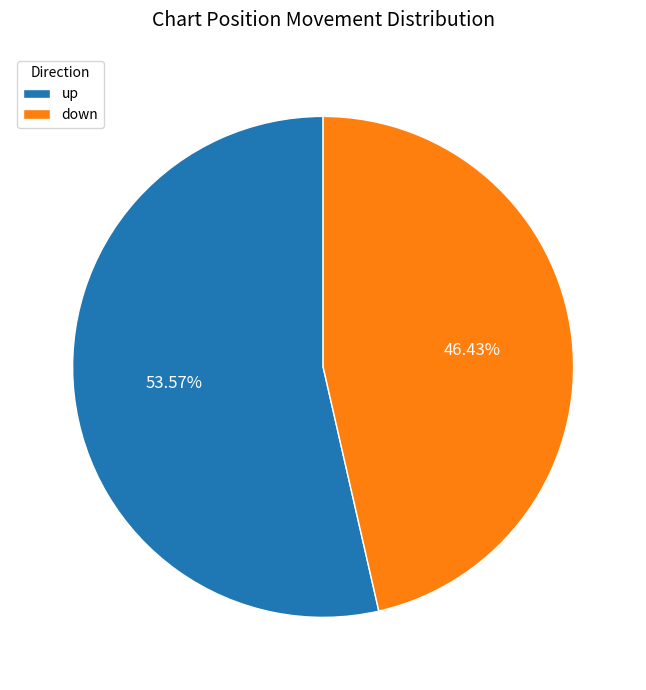

To the nearest percent, what is the difference between the up and down slice percentages?

7%